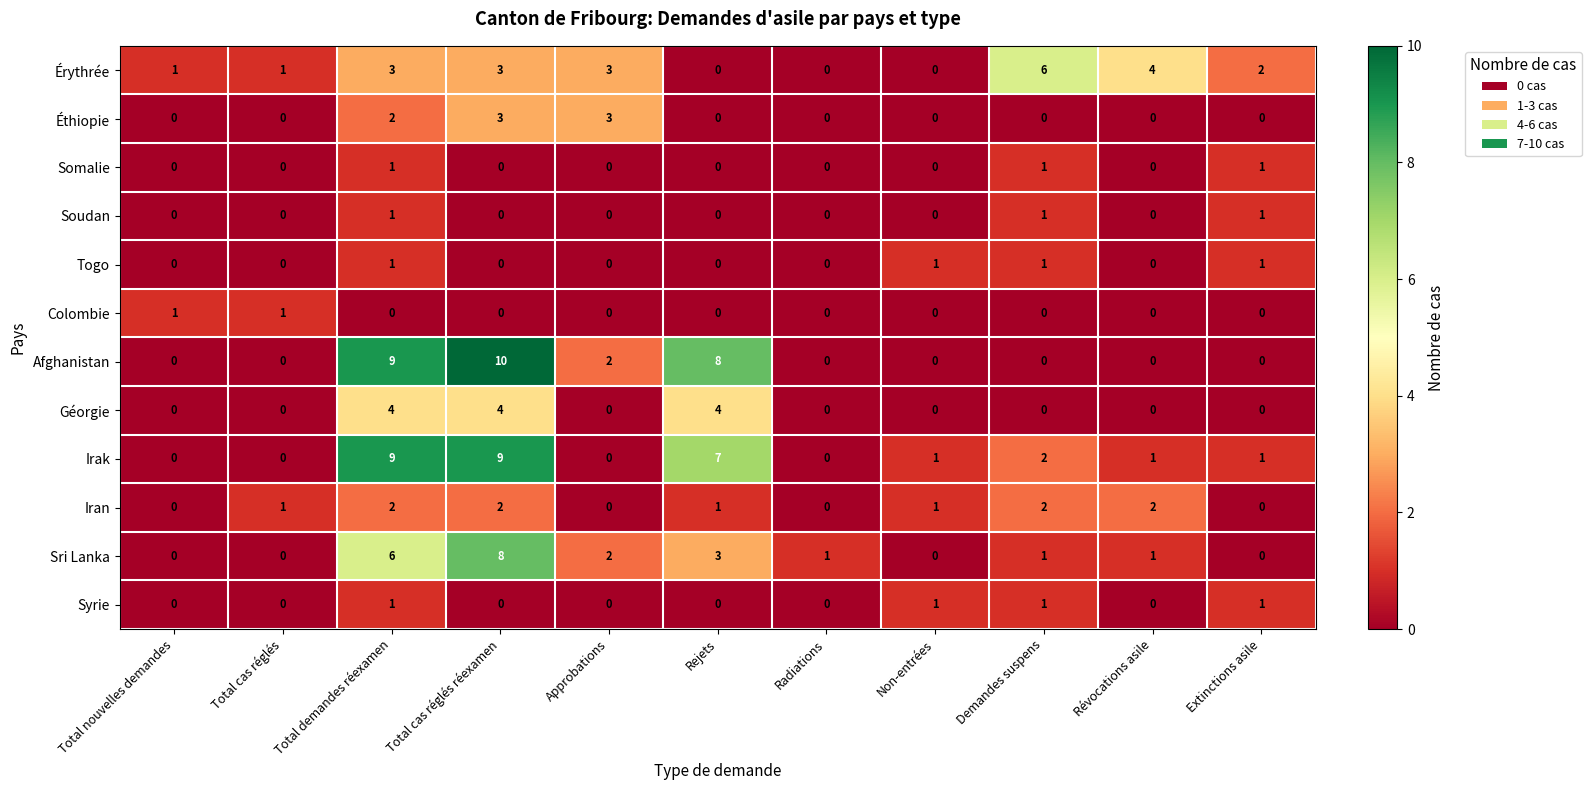

What is the maximum value shown in the chart?

10